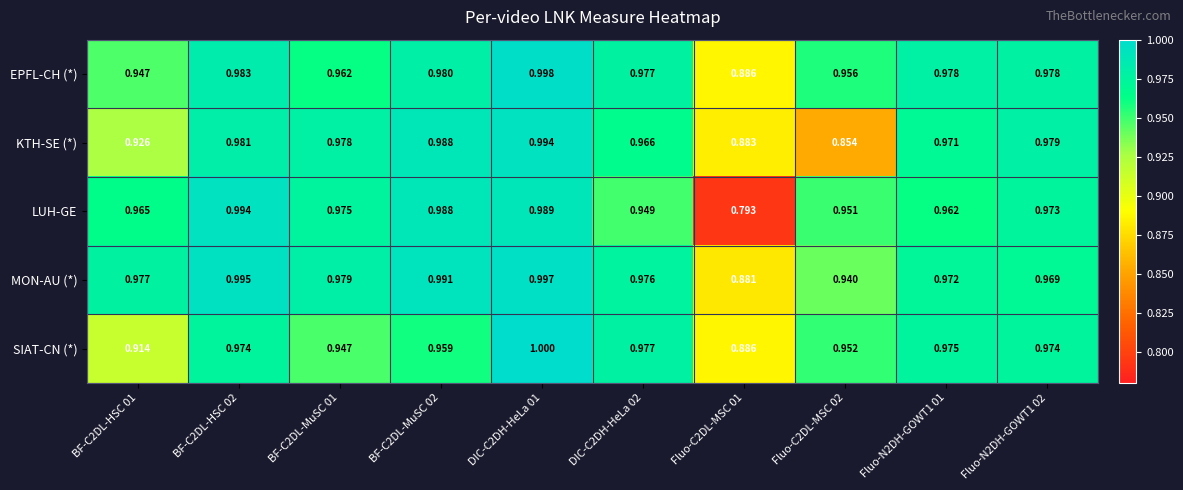

Which series has the widest spread of values?

LUH-GE